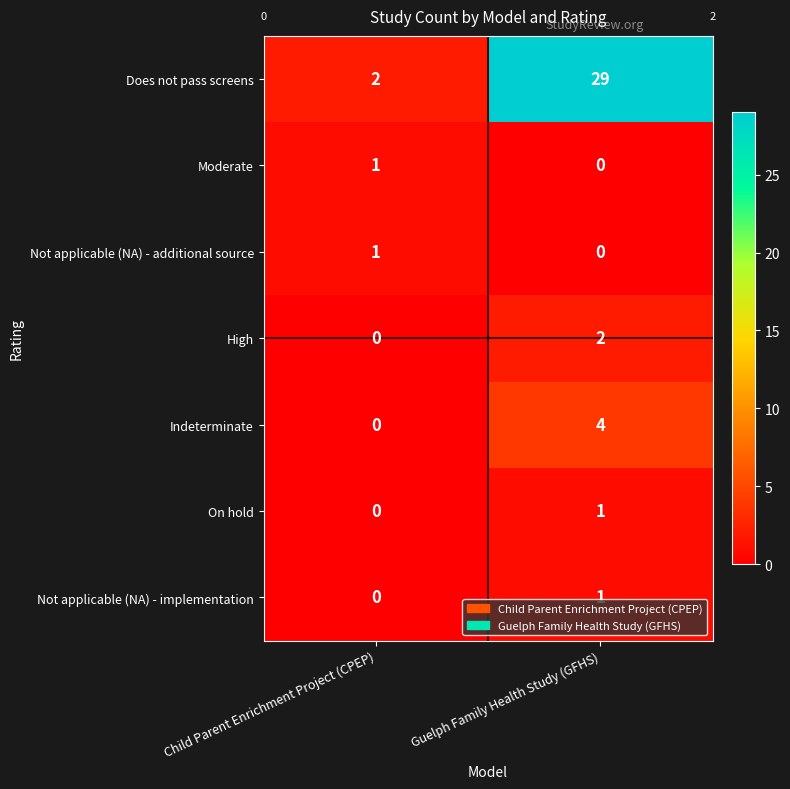

Which series changed the most between Child Parent Enrichment Project (CPEP) and Guelph Family Health Study (GFHS)?

Does not pass screens